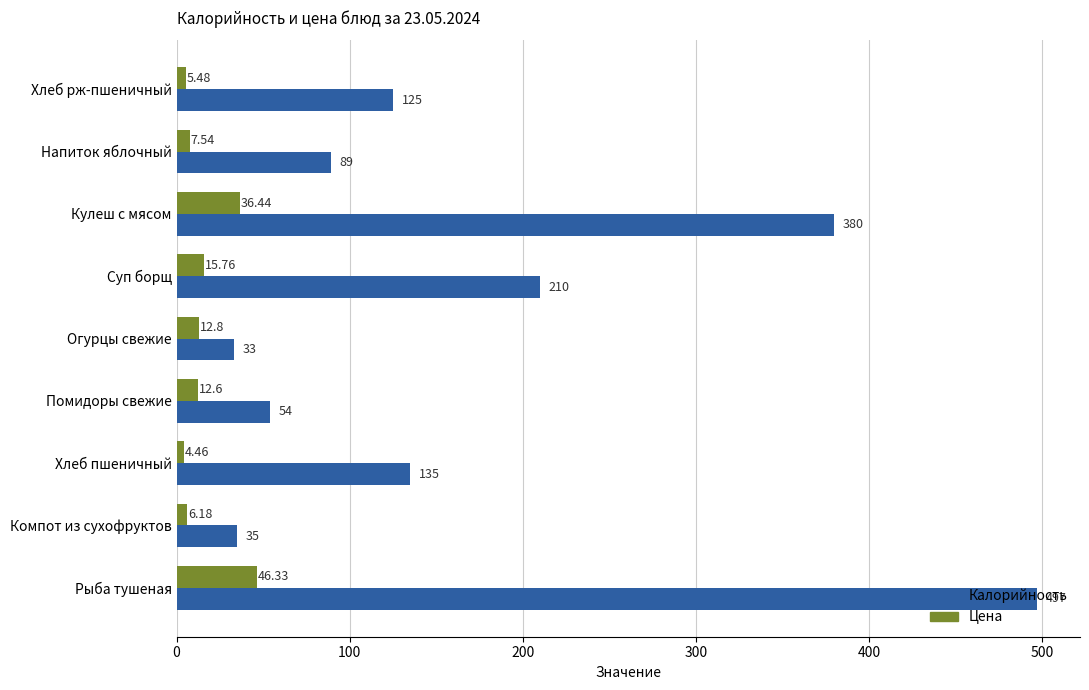

Which series has the largest range (max minus min)?

Калорийность